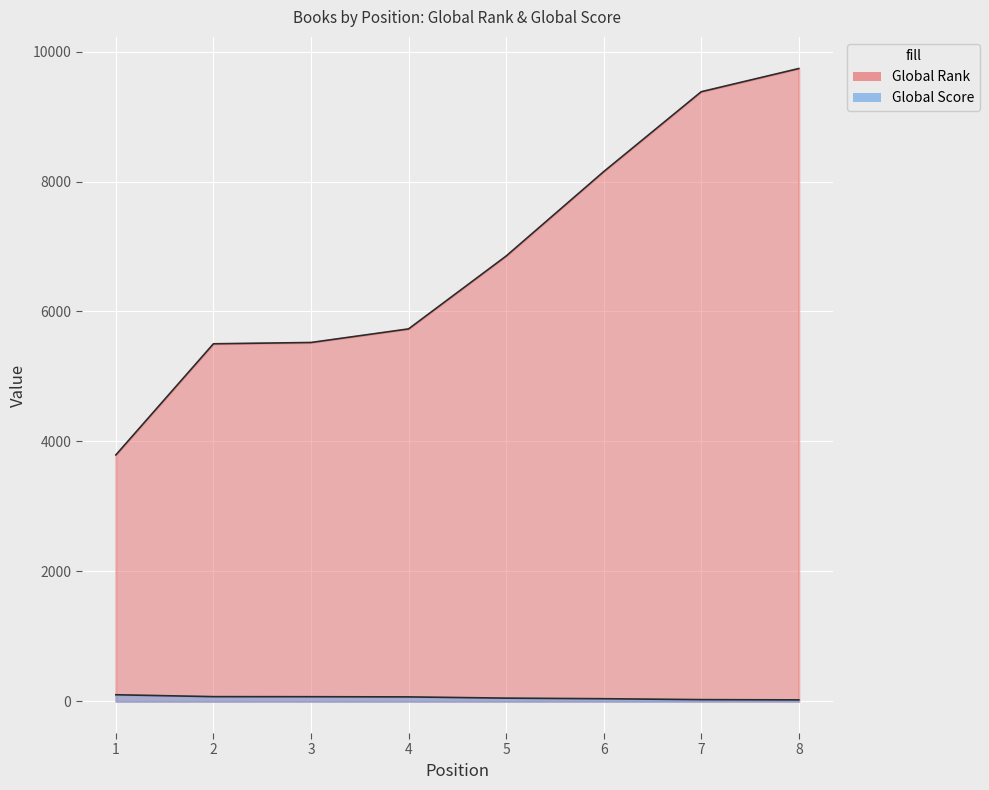

True or false: Global Rank and Global Score cross at least once.

False